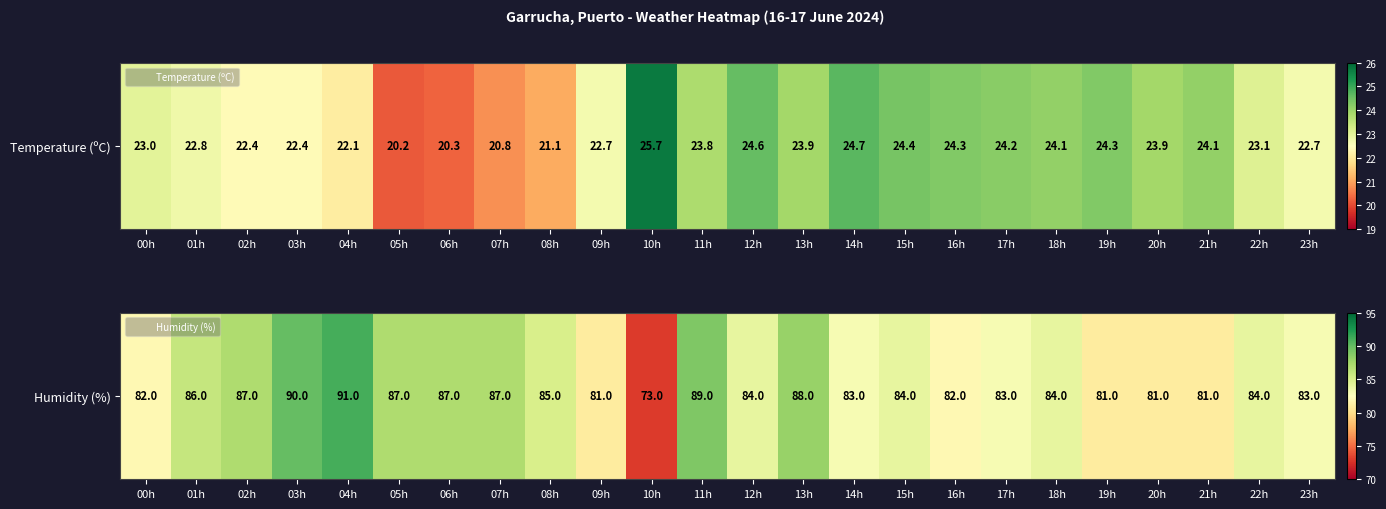

True or false: the data shows 82 at 16h.

True